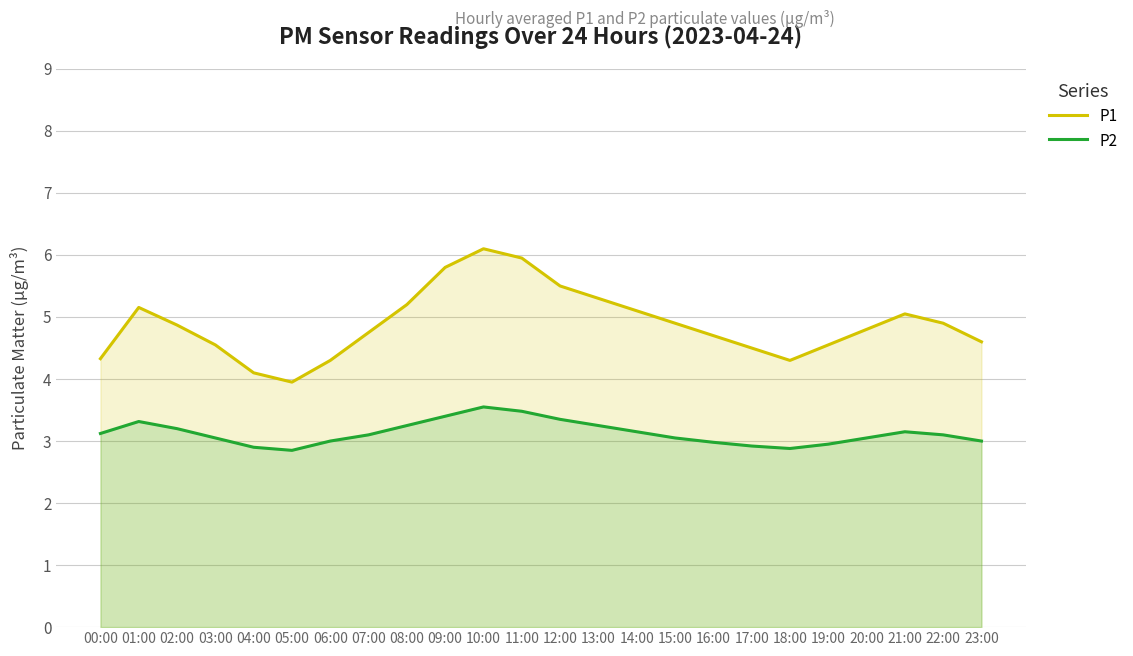

Reading left to right, transcribe all the data shown in this chart.

P1: 4.3	5.2	4.9	4.5	4.1	4.0	4.3	4.8	5.2	5.8	6.1	6.0	5.5	5.3	5.1	4.9	4.7	4.5	4.3	4.5	4.8	5.0	4.9	4.6
P2: 3.1	3.3	3.2	3.0	2.9	2.9	3.0	3.1	3.2	3.4	3.5	3.5	3.4	3.2	3.1	3.0	3.0	2.9	2.9	3.0	3.0	3.1	3.1	3.0